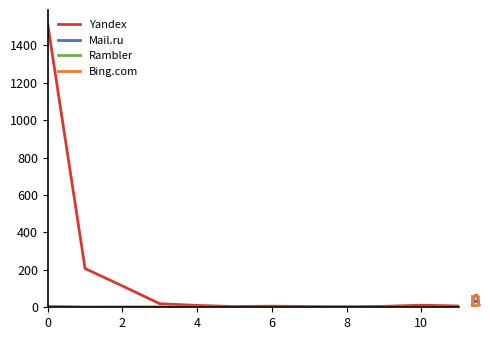

Which series has the widest spread of values?

Yandex